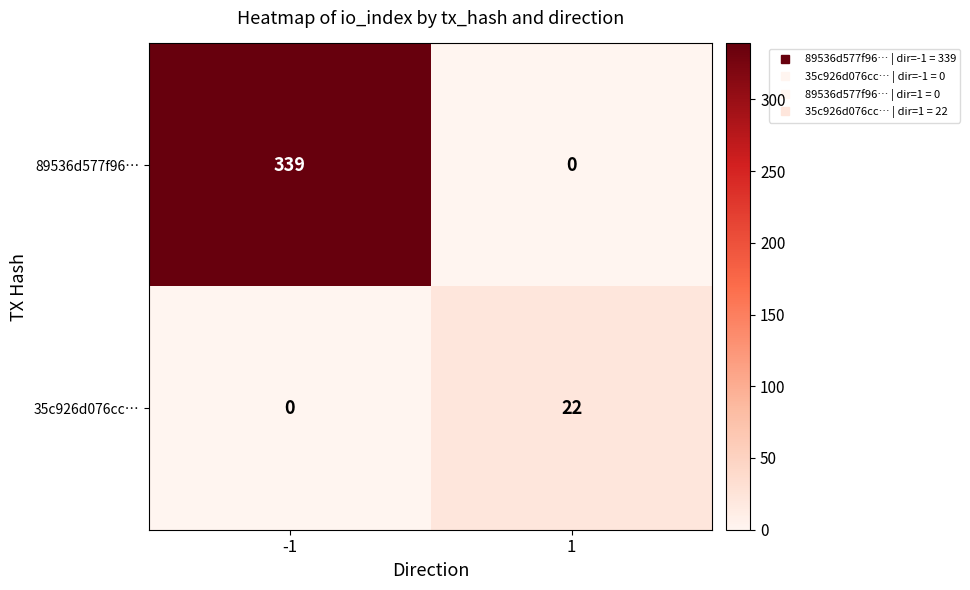

List the series in order of their overall mean, lowest first.

35c926d076cc…, 89536d577f96…